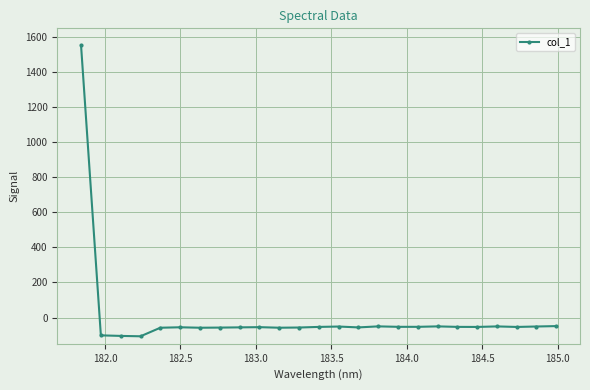

What is the smallest value displayed?

-107.1